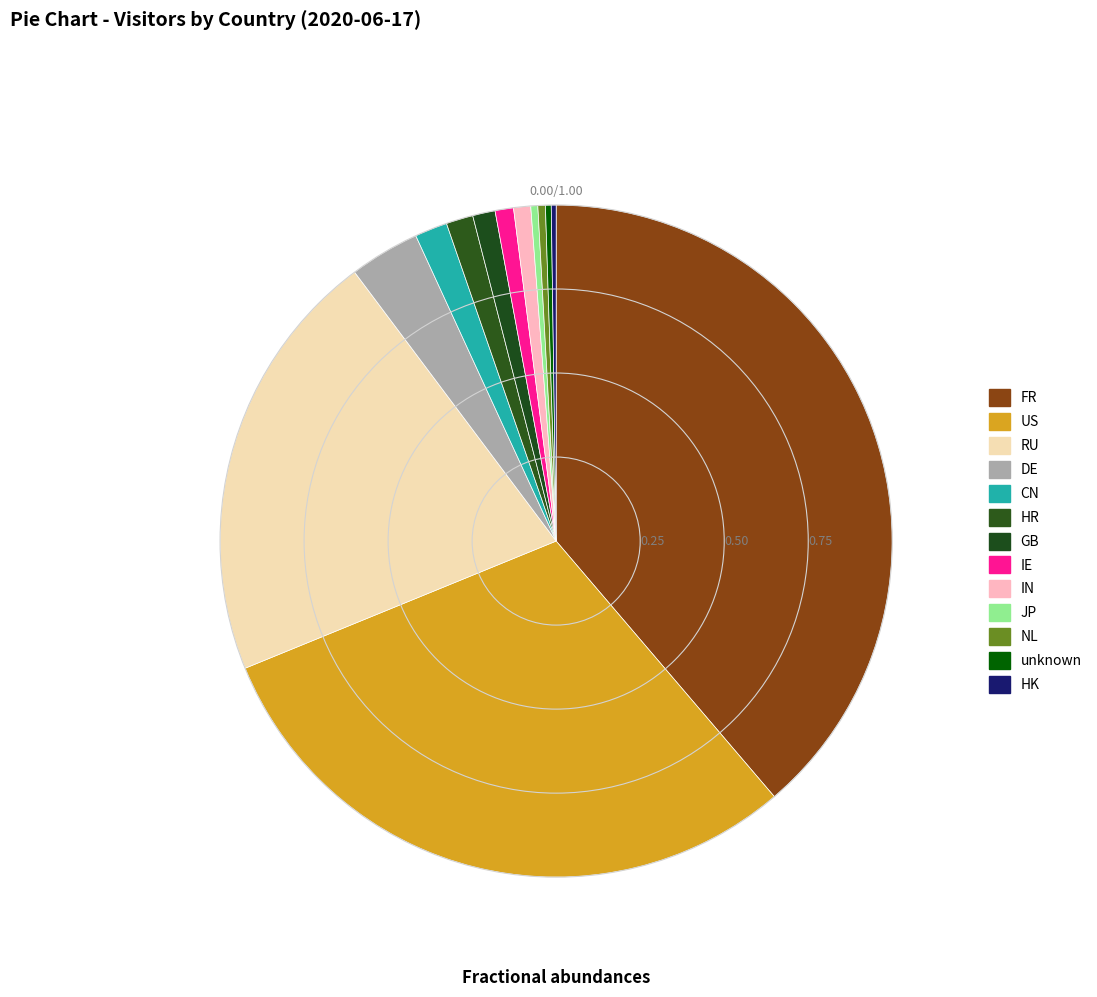

To the nearest percent, what portion does RU represent?

21%